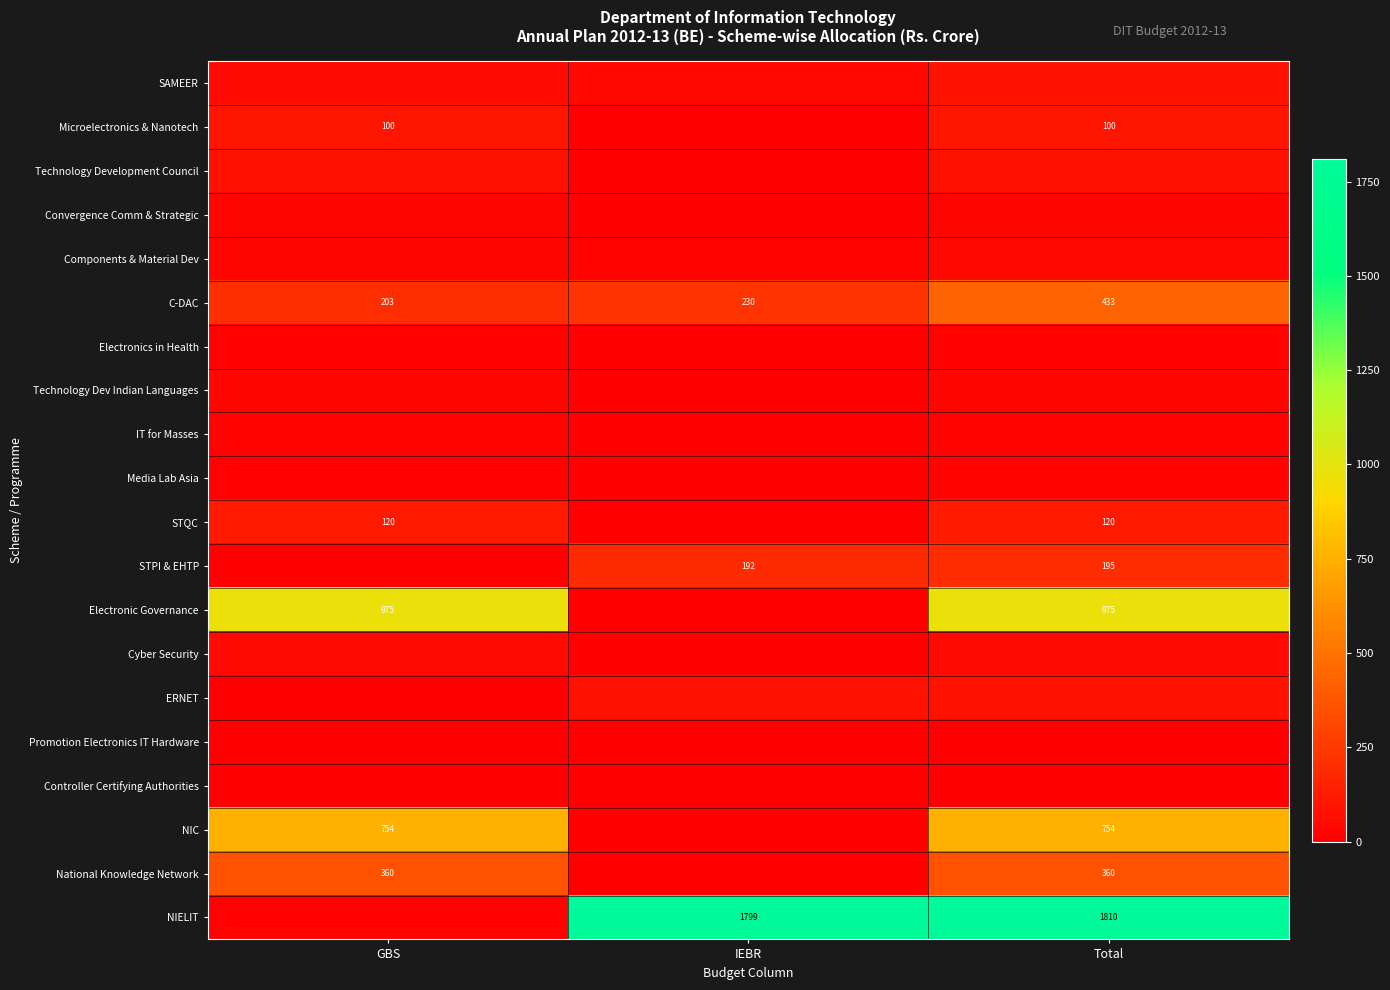

At which category does the chart reach its minimum across all series?

IEBR